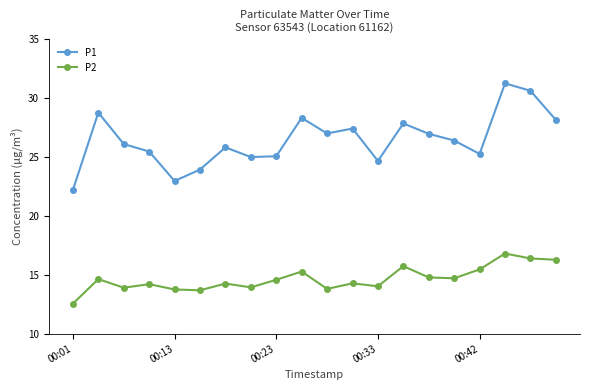

How many data points does each series have?

20